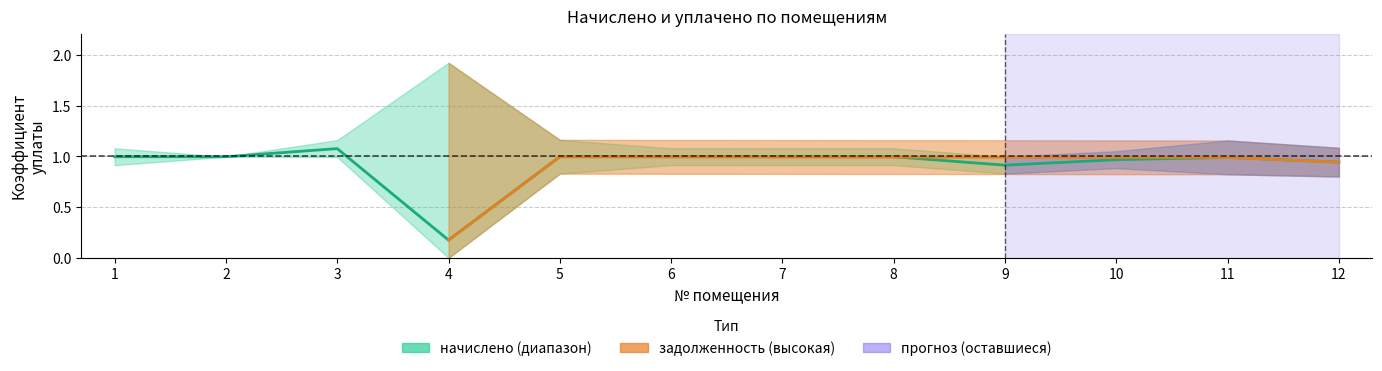

What is the value of the 10th point from the left?

1.0